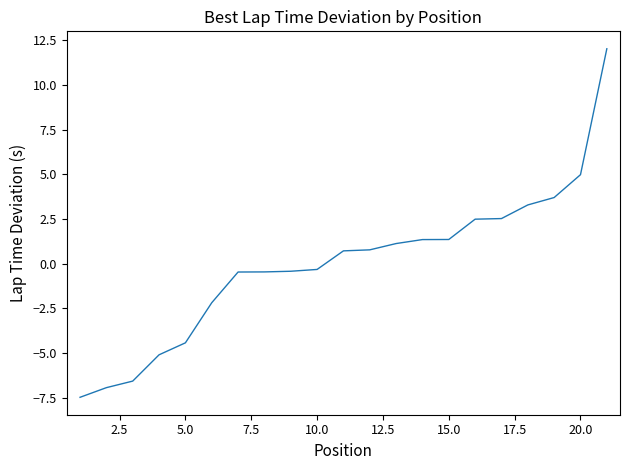

What is the minimum value shown in the chart?

-7.5